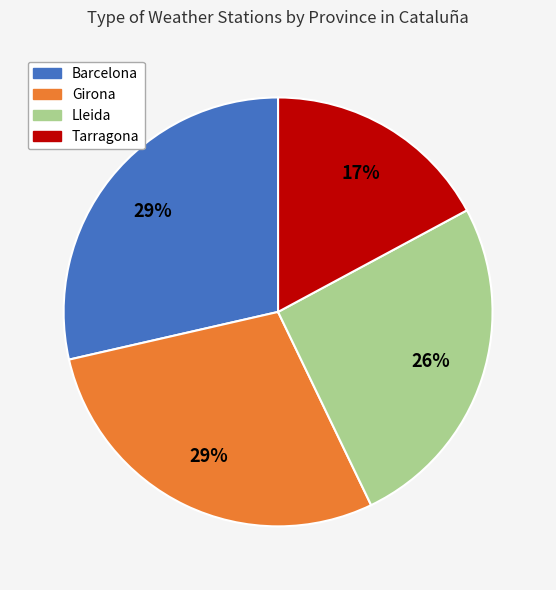

What is the ratio of the value at Lleida to the value at Tarragona?

1.5